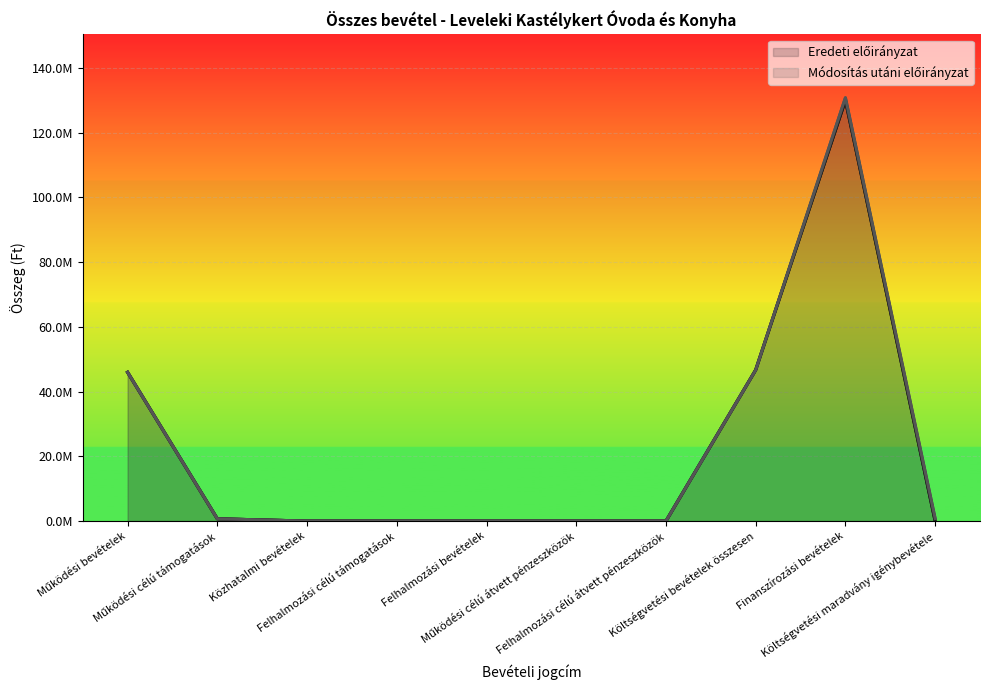

How many lines are shown in the chart?

2